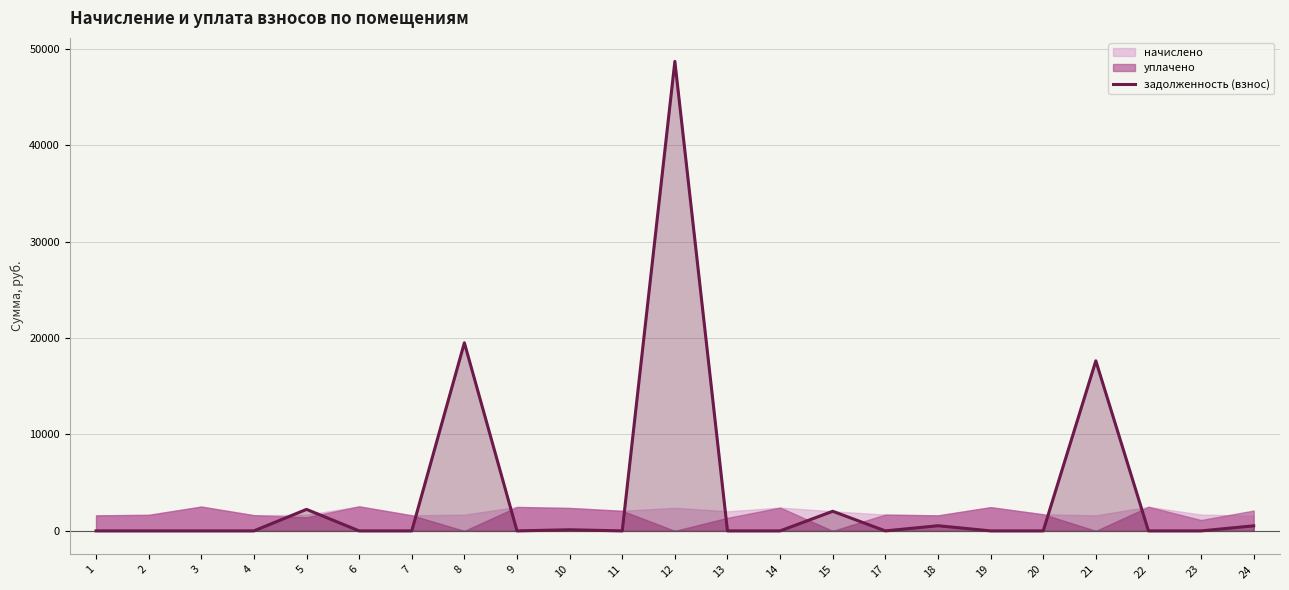

Reading left to right, transcribe all the data shown in this chart.

0.0	0.0	0.0	0.0	2231.9	0.0	0.0	19513.5	0.0	118.9	0.0	48706.6	0.0	0.0	2035.2	0.0	537.1	0.0	0.0	17643.8	0.0	0.0	527.2